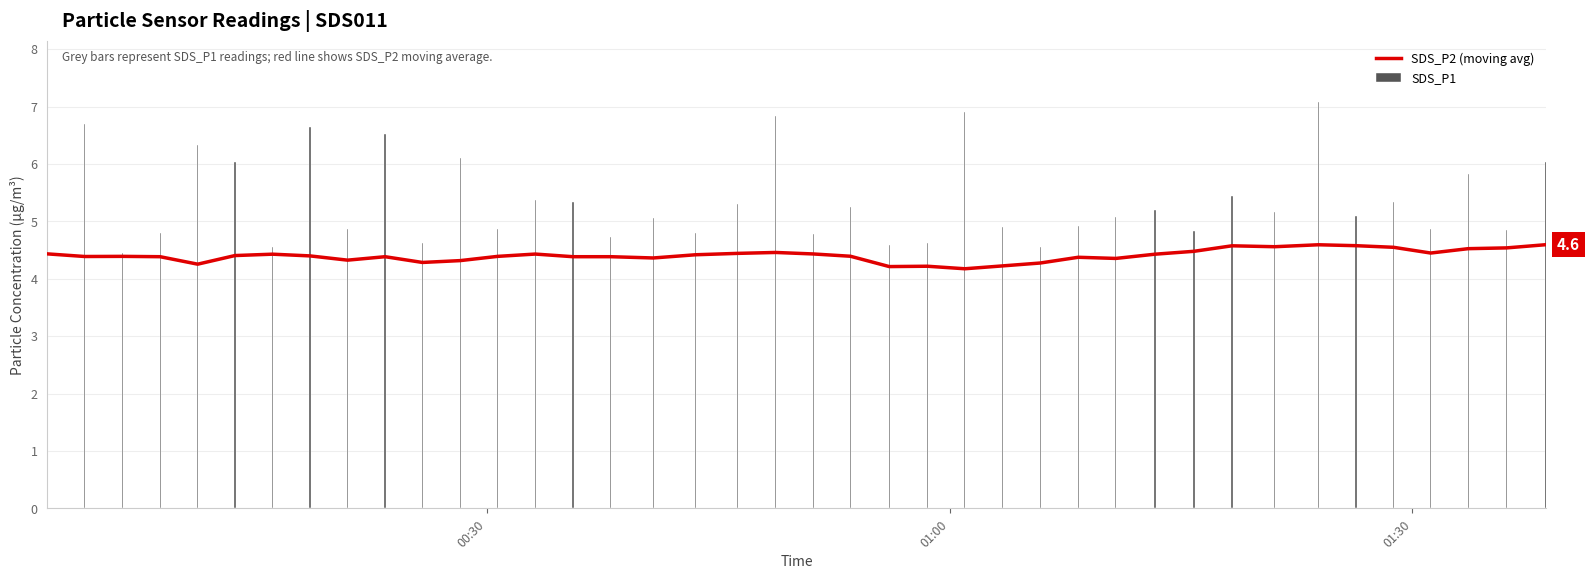

Reading left to right, extract all data points from this chart.

SDS_P2 (moving avg): 4.4	4.4	4.4	4.4	4.3	4.4	4.4	4.4	4.3	4.4	4.3	4.3	4.4	4.4	4.4	4.4	4.4	4.4	4.4	4.5	4.4	4.4	4.2	4.2	4.2	4.2	4.3	4.4	4.4	4.4	4.5	4.6	4.6	4.6	4.6	4.5	4.4	4.5	4.5	4.6
SDS_P1: 5.0	6.7	4.5	4.8	6.3	6.0	4.5	6.7	4.9	6.5	4.6	6.1	4.9	5.4	5.3	4.7	5.0	4.8	5.3	6.8	4.8	5.2	4.6	4.6	6.9	4.9	4.5	4.9	5.1	5.2	4.8	5.5	5.2	7.1	5.1	5.3	4.9	5.8	4.8	6.0